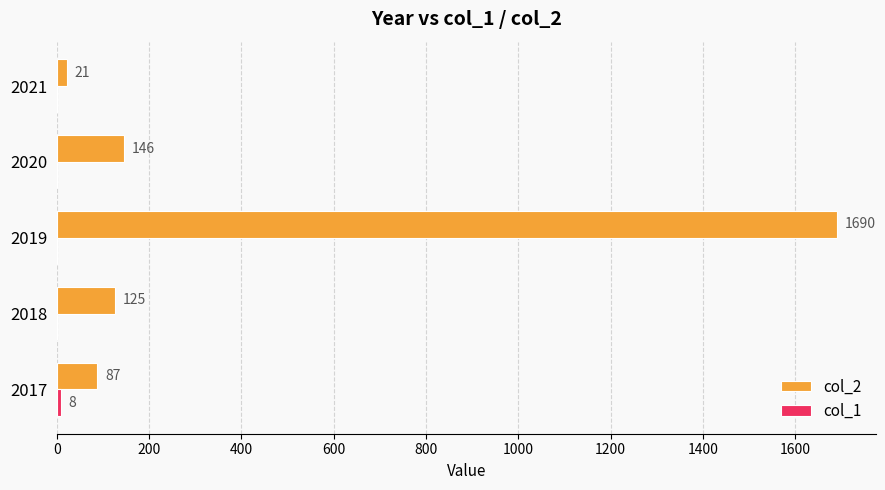

At which category is the sum across all series the highest?

2019